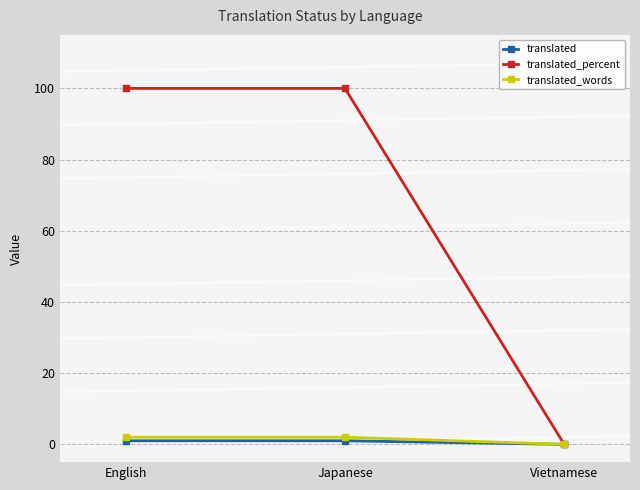

How many data points does each series have?

3